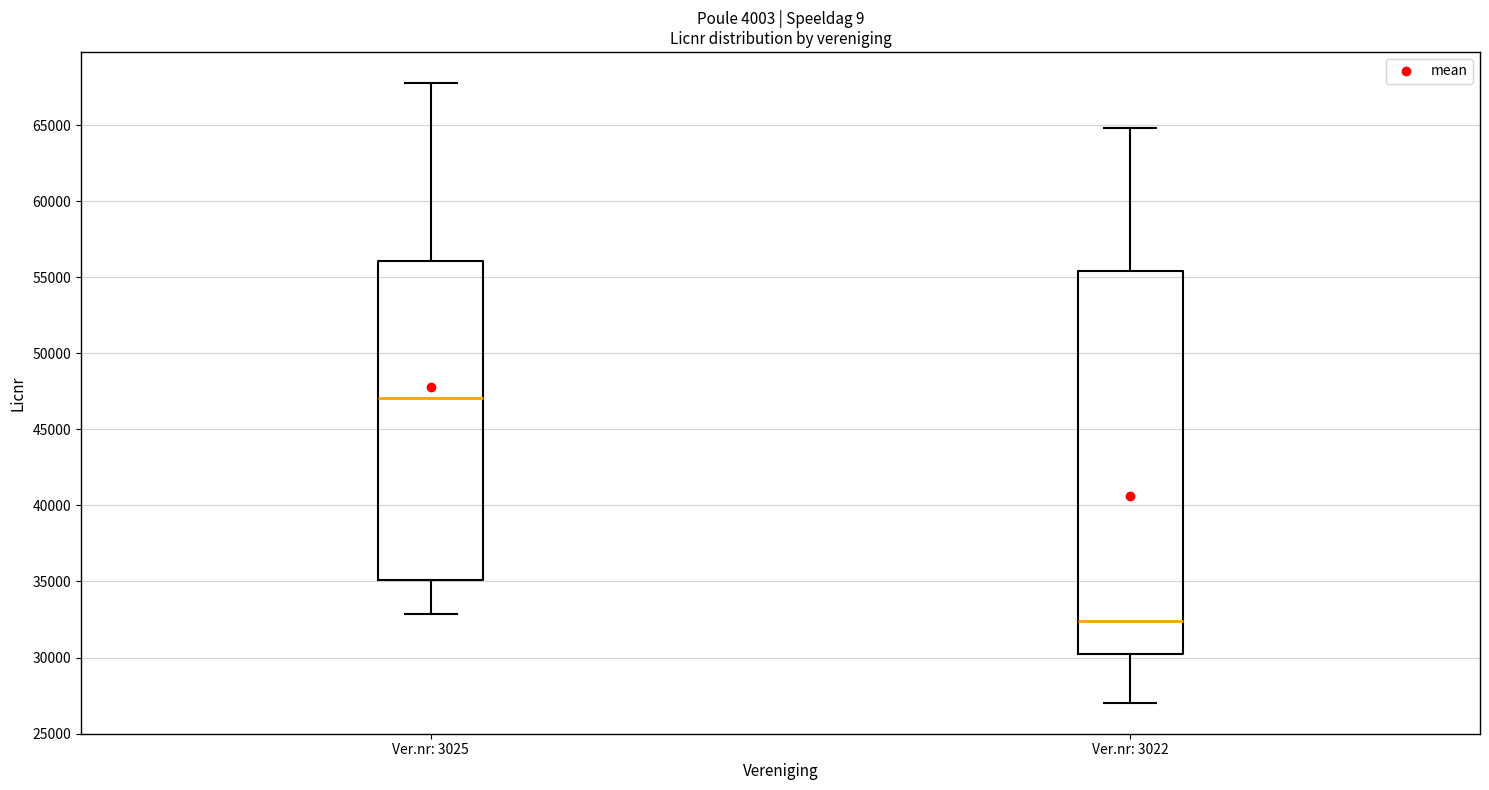

Which box has the lowest median line?

Ver.nr: 3022